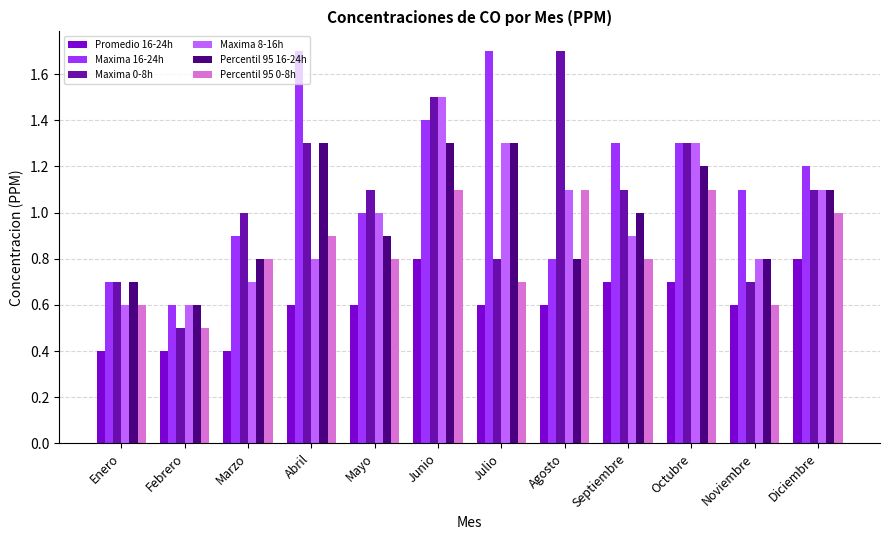

Is it true that Maxima 0-8h equals 0.7 at Enero?

True